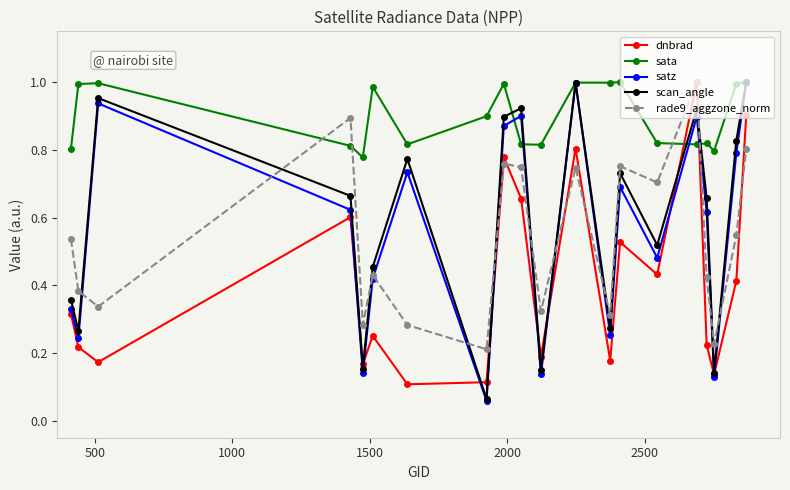

Which series has the largest total across all categories?

sata